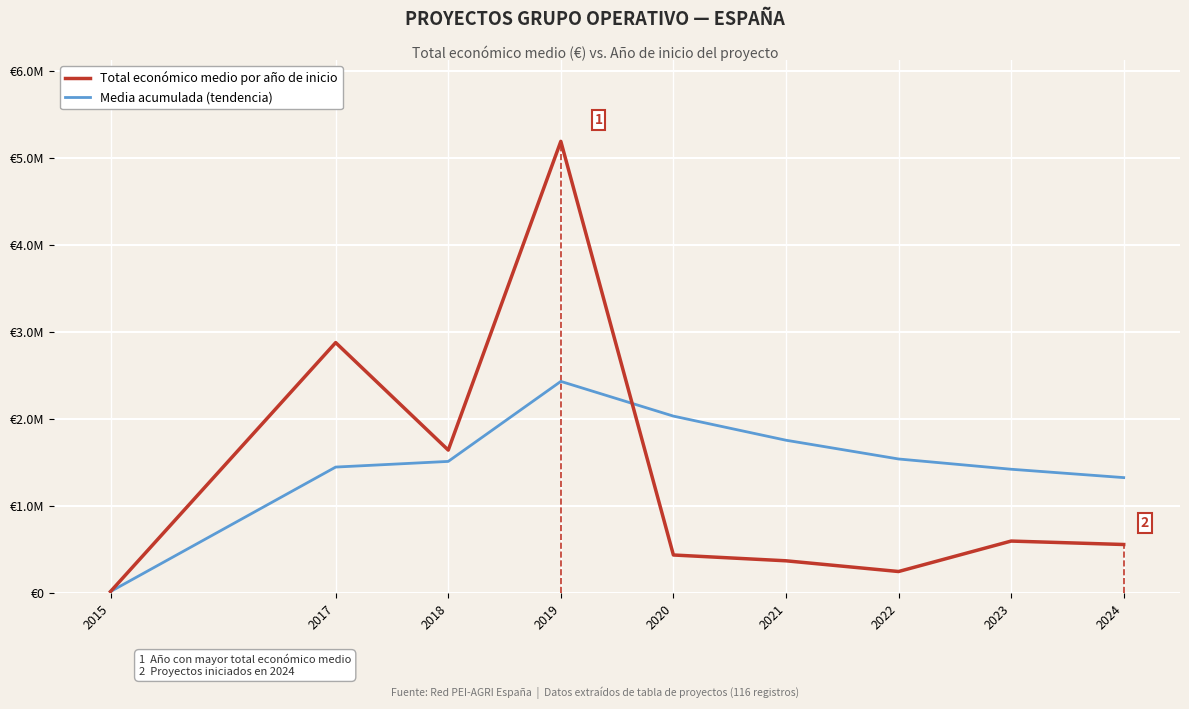

True or false: Total económico medio por año de inicio and Media acumulada (tendencia) cross at least once.

True